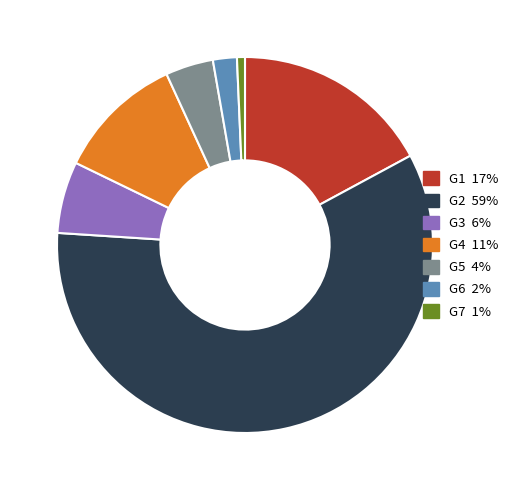

True or false: G1 accounts for 10% of the total.

False